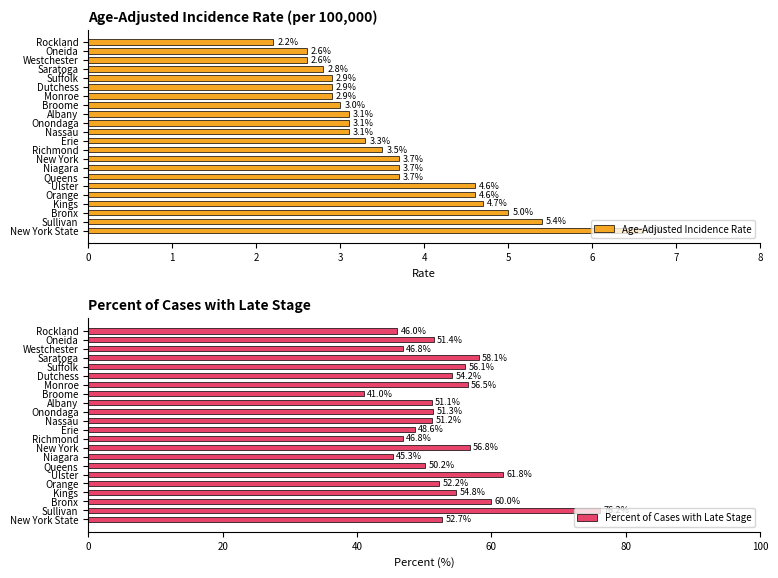

What value does the Percent of Cases with Late Stage series have at Albany?

51.1